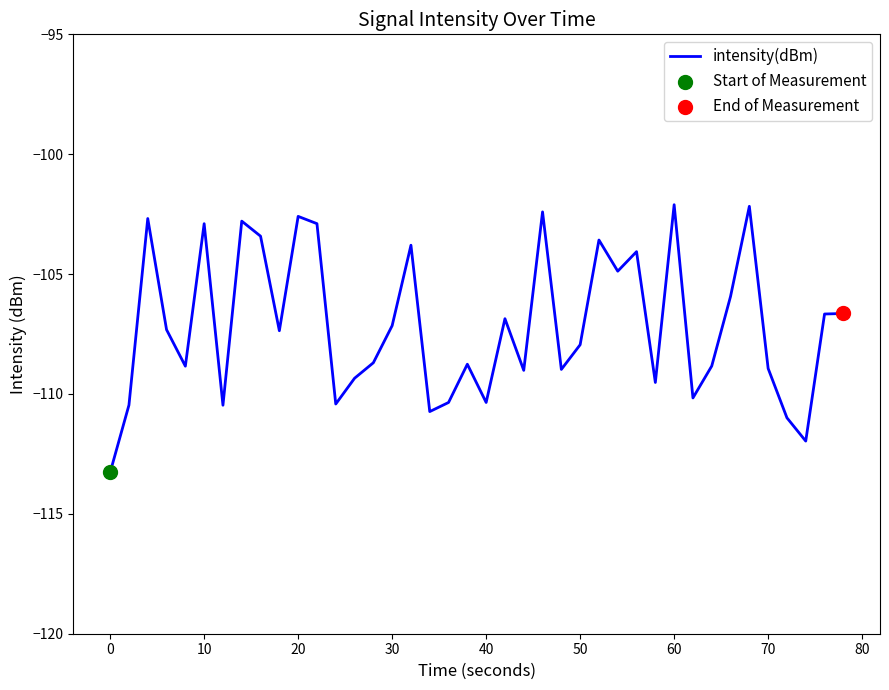

What is the maximum value shown in the chart?

-102.1